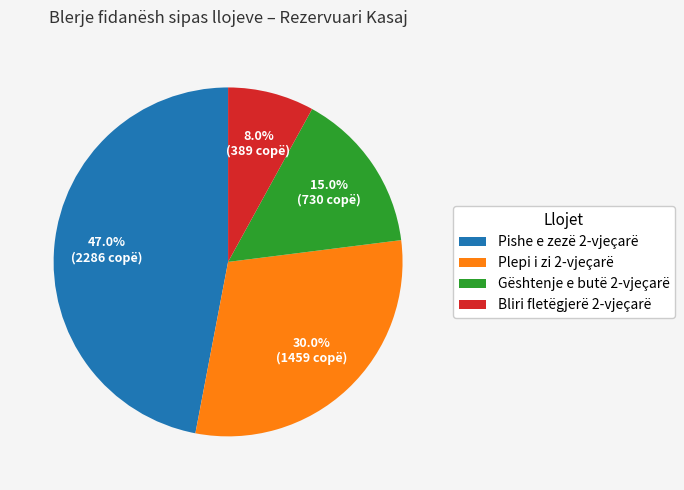

To the nearest percent, what percentage of the pie is Plepi i zi 2-vjeçarë?

30%